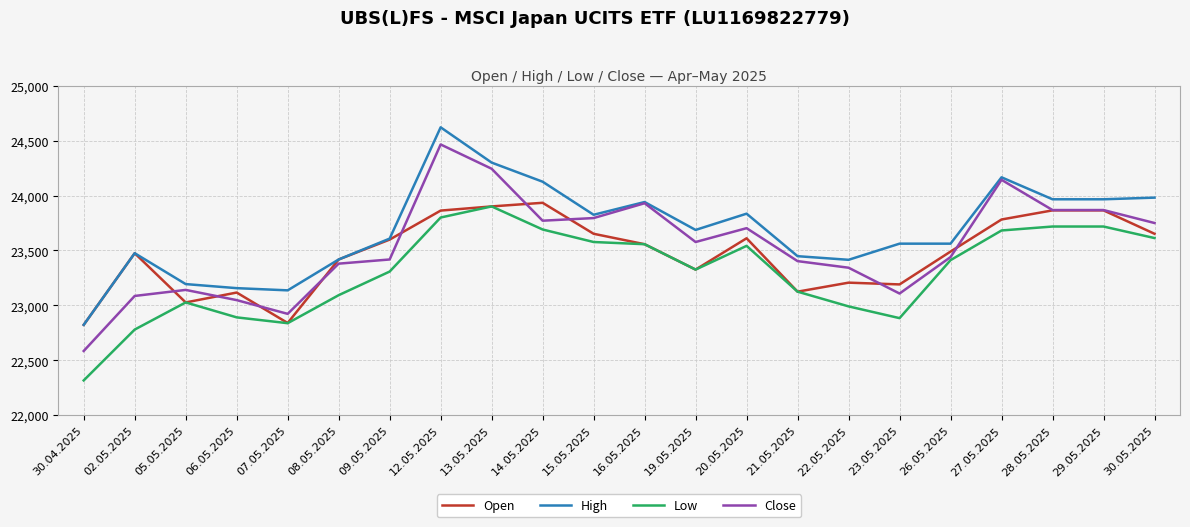

Count the number of data series in this chart.

4